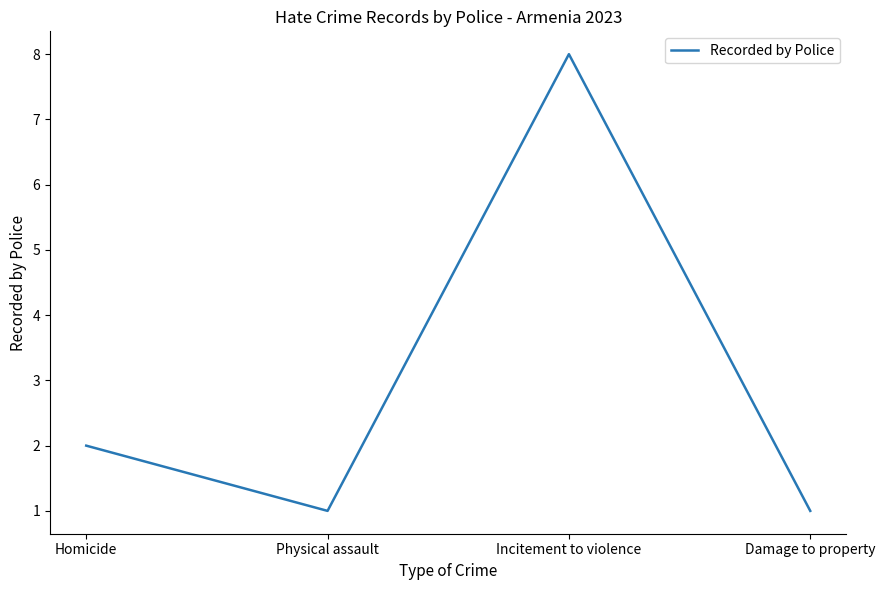

Count the number of categories in the chart.

4